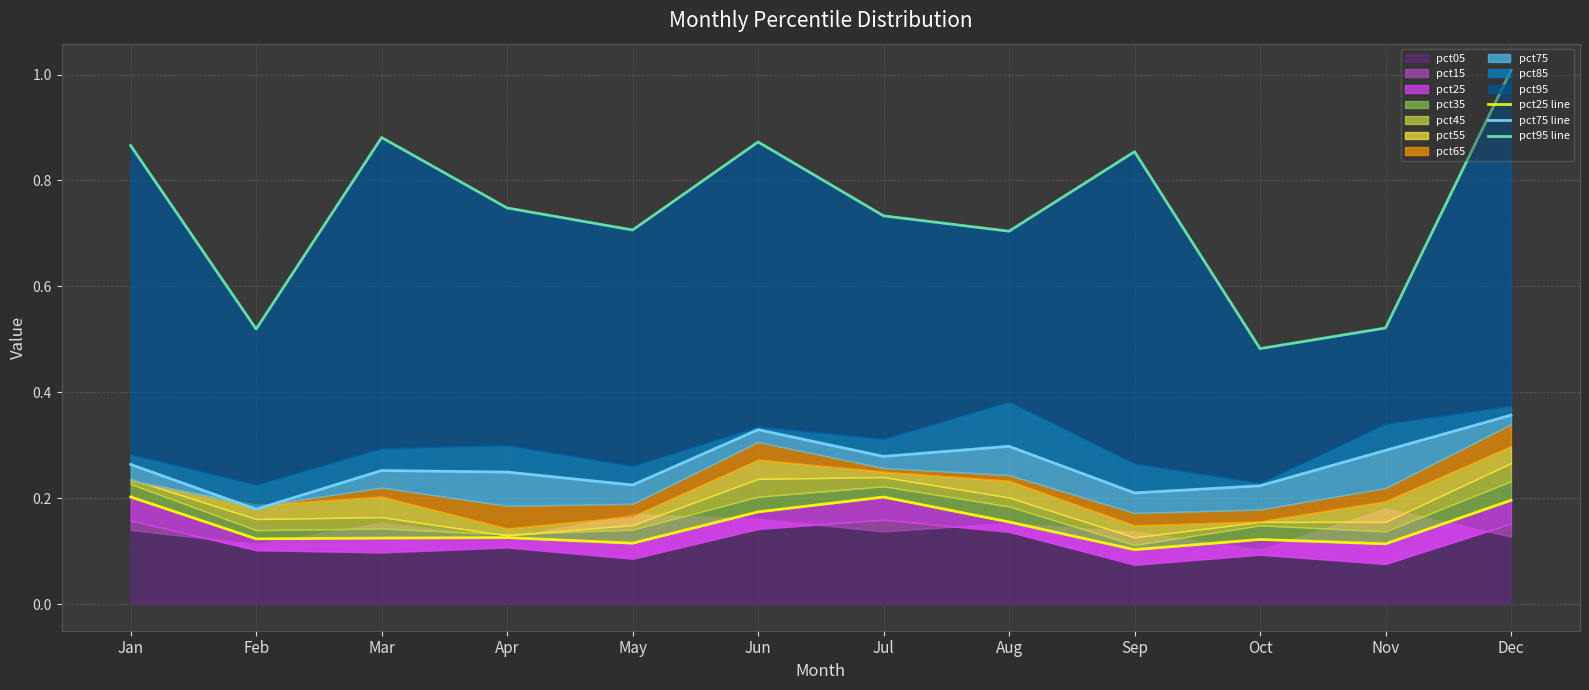

What is the spread (max minus min) of values at Jun?

0.7